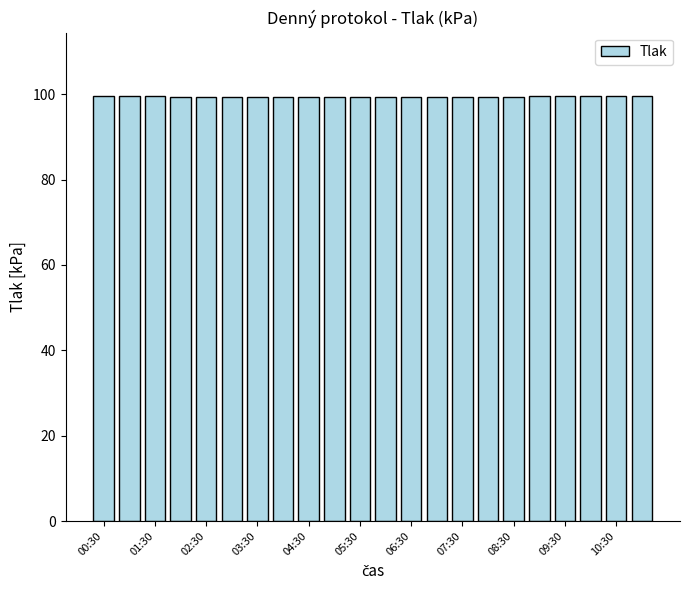

What is the average value?

99.5